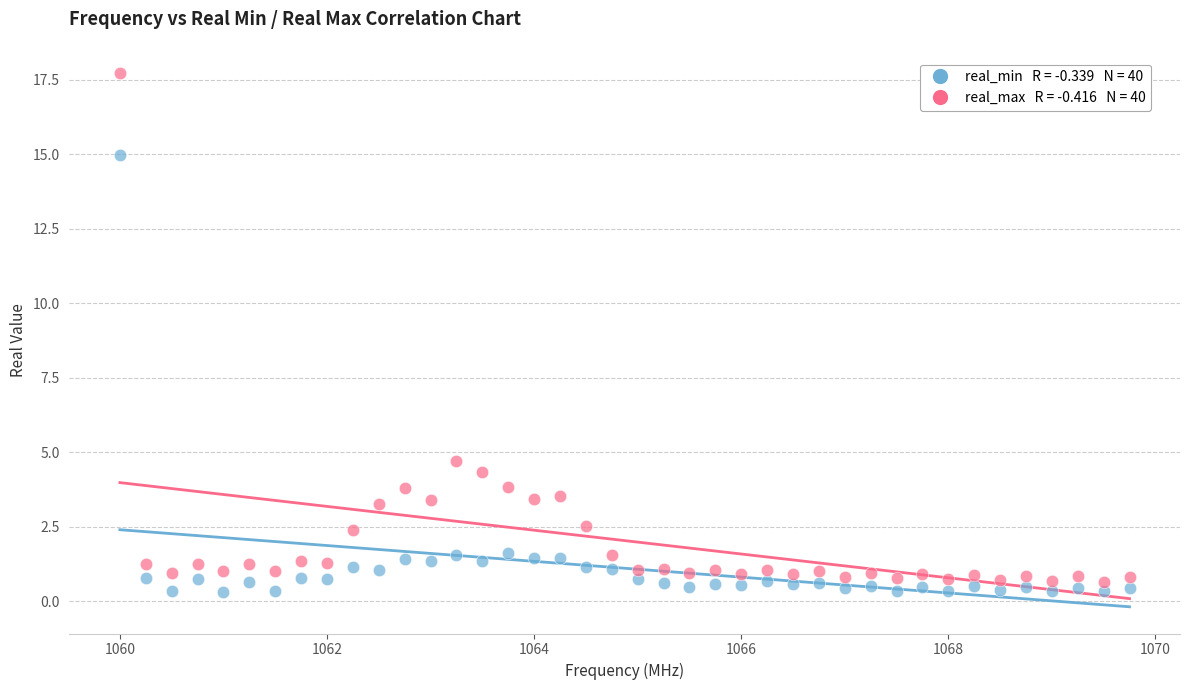

Across all series, what Y value is closest to 9?

4.7